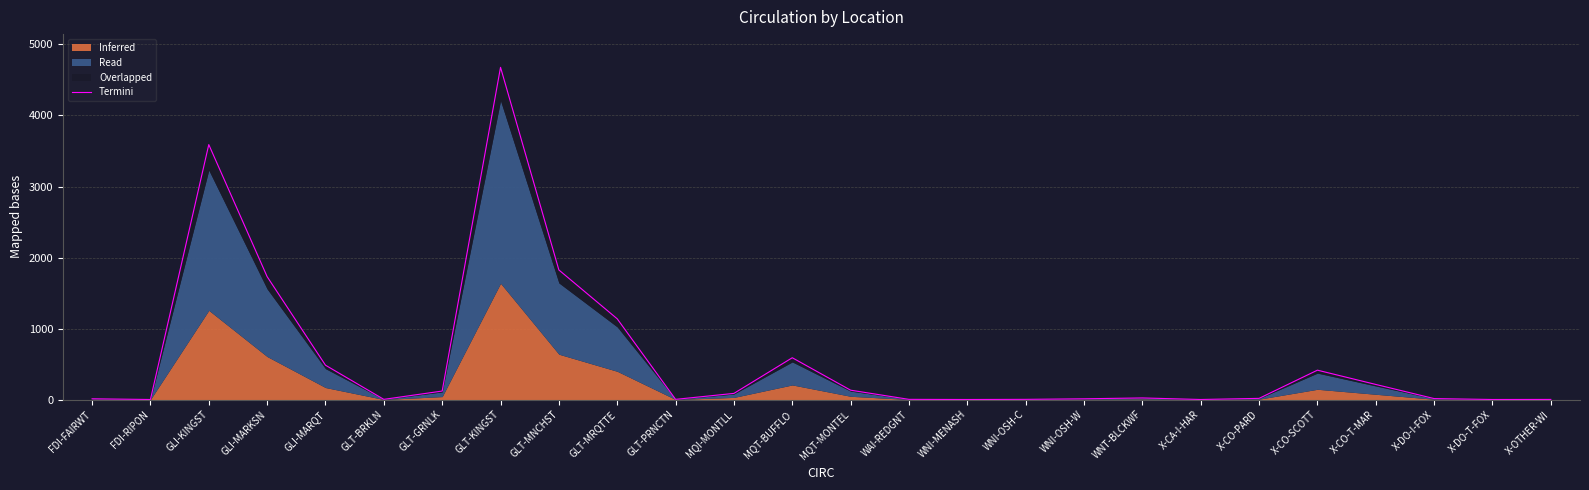

Rank the categories by value from highest to lowest.

GLT-KINGST, GLI-KINGST, GLT-MNCHST, GLI-MARKSN, GLT-MRQTTE, MQT-BUFFLO, GLI-MARQT, X-CO-SCOTT, X-CO-T-MAR, MQT-MONTEL, GLT-GRNLK, MQI-MONTLL, WNT-BLCKWF, X-CO-PARD, X-DO-I-FOX, FDI-FAIRWT, WNI-OSH-W, GLT-BRKLN, GLT-PRNCTN, WAI-REDGNT, WNI-OSH-C, X-OTHER-WI, FDI-RIPON, WNI-MENASH, X-CA-I-HAR, X-DO-T-FOX